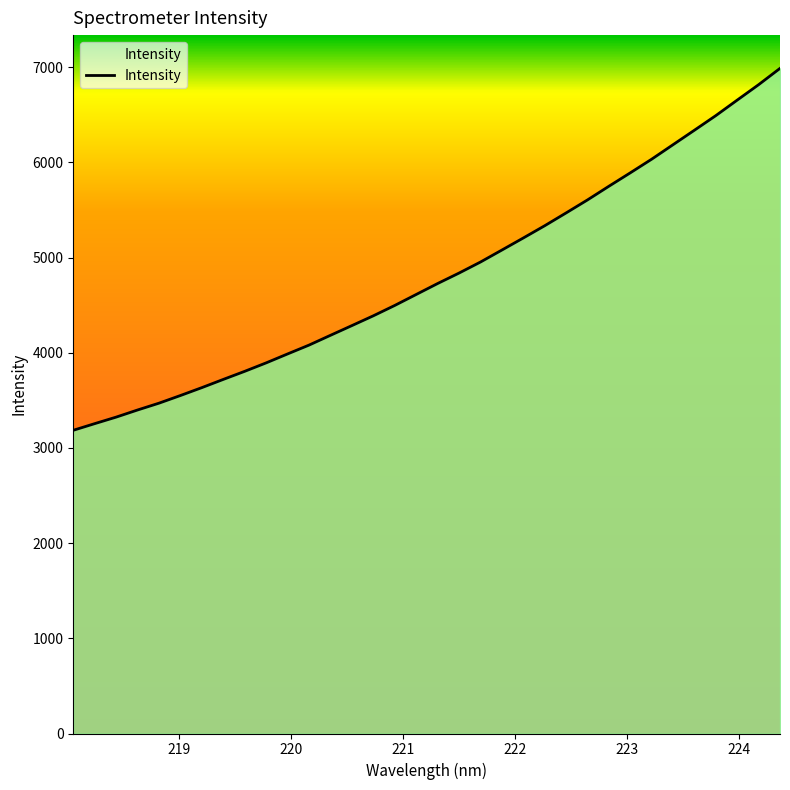

What is the minimum value shown in the chart?

3185.1